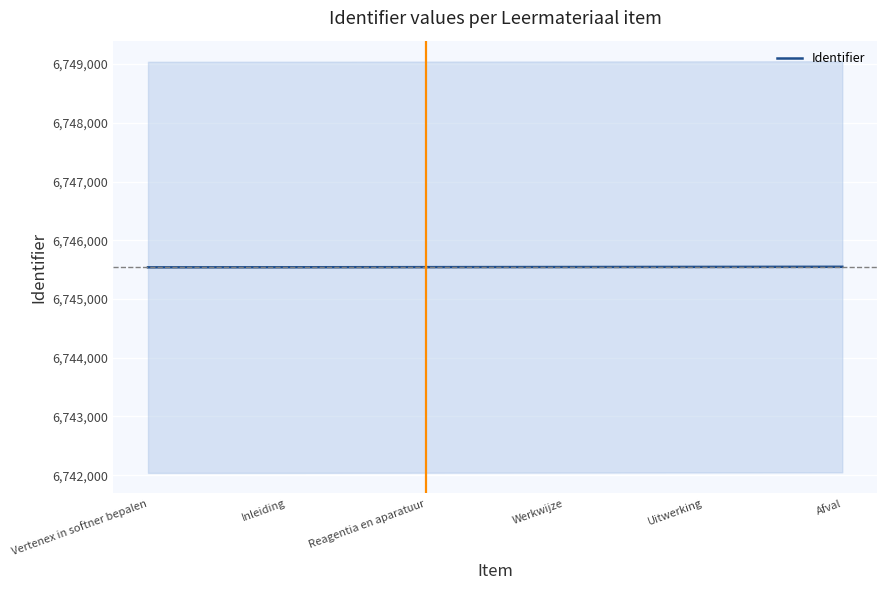

Reading left to right, list all the values displayed in this chart.

6745539	6745540	6745542	6745544	6745546	6745548